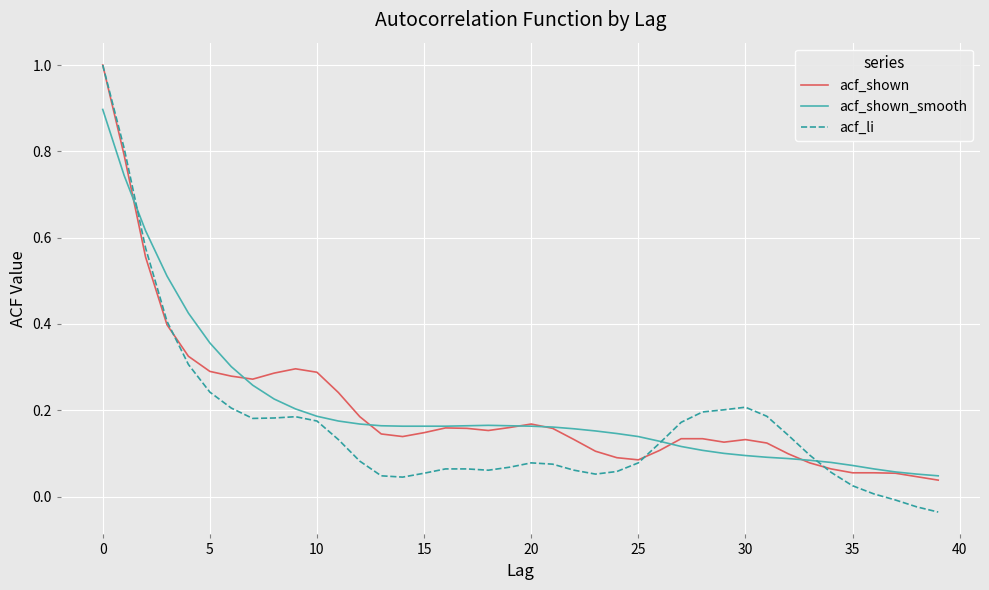

What is the highest value of the acf_shown series?

1.0